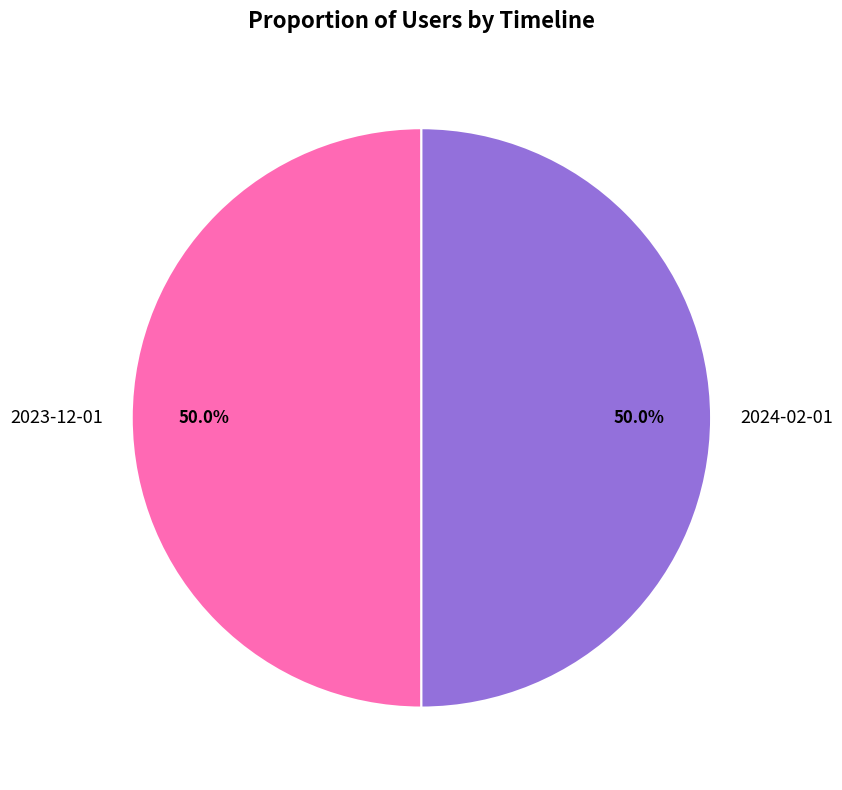

How many slices are in this pie chart?

2